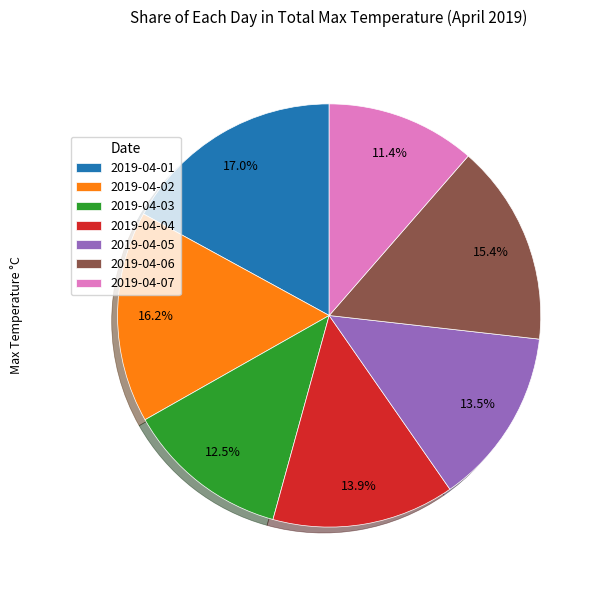

To the nearest percent, what is the difference between the 2019-04-07 and 2019-04-02 slice percentages?

5%